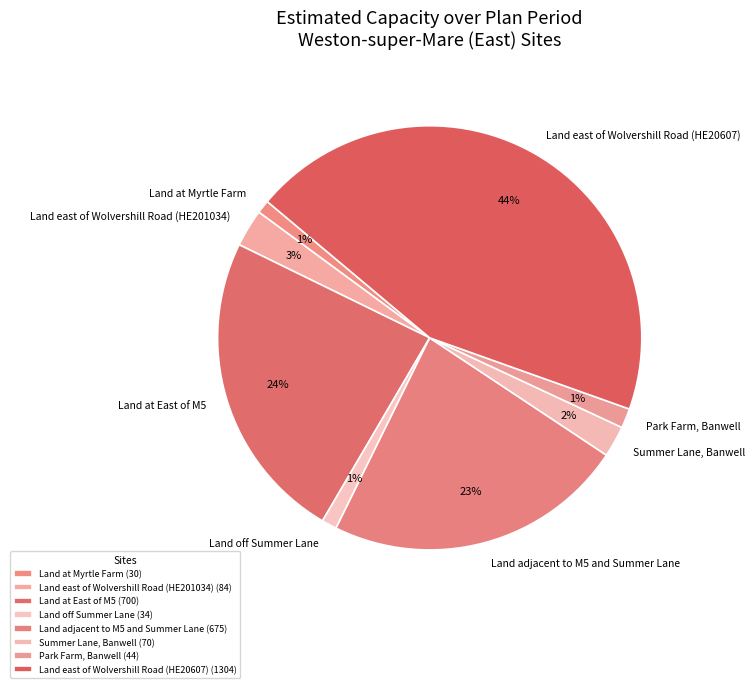

Is there any slice that represents more than half of the pie?

No